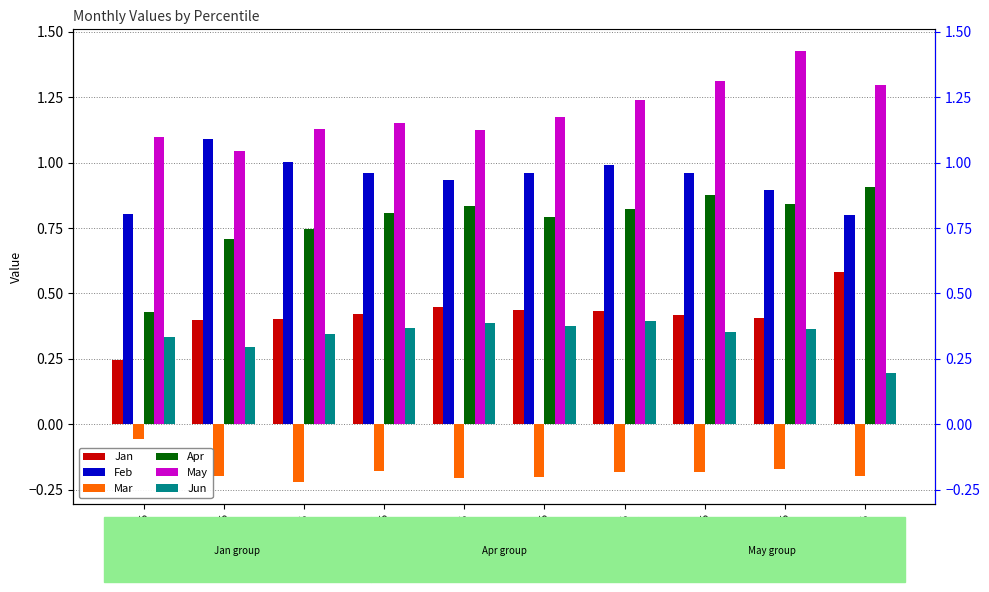

Which series changed the most between pct15 and pct55?

May